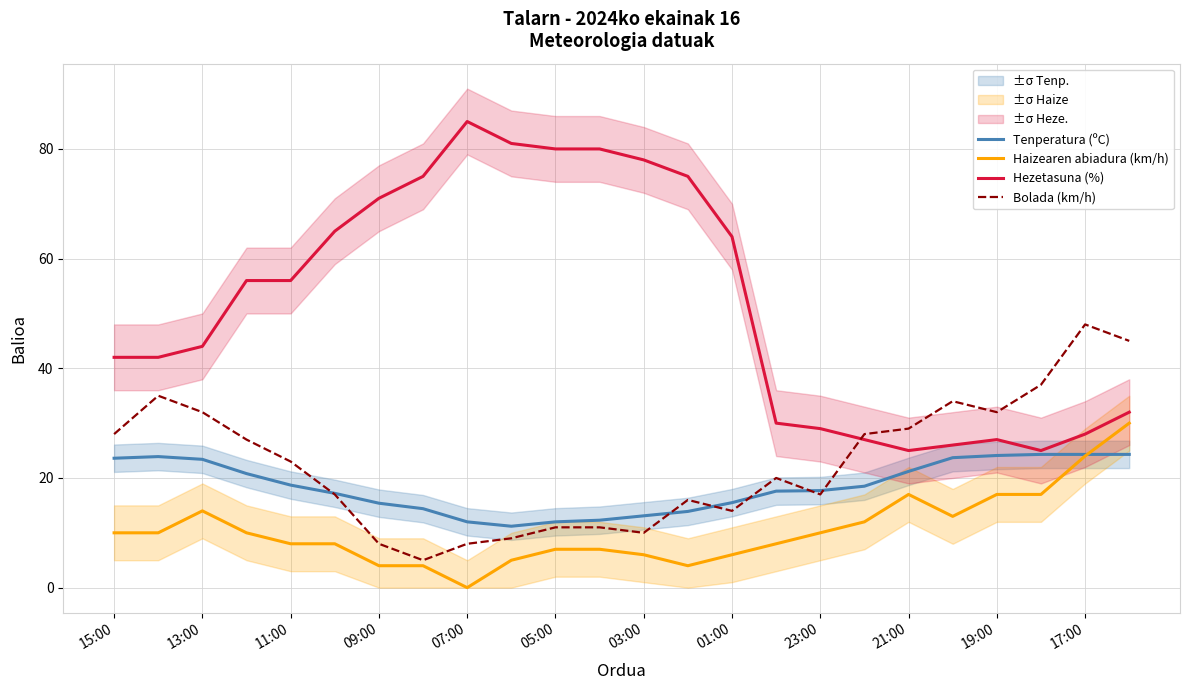

What is the sum of all Bolada (km/h) values?

544.0